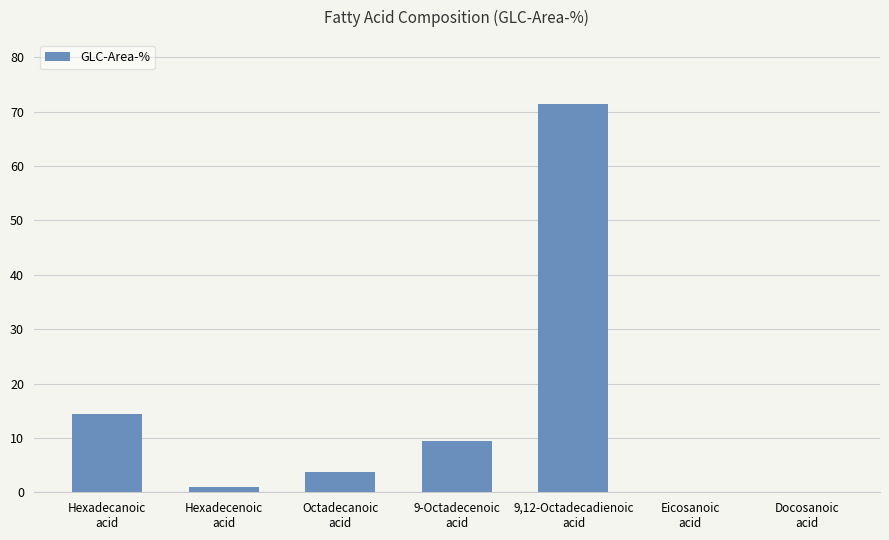

Which label corresponds to the largest value in the chart?

9,12-Octadecadienoic
acid